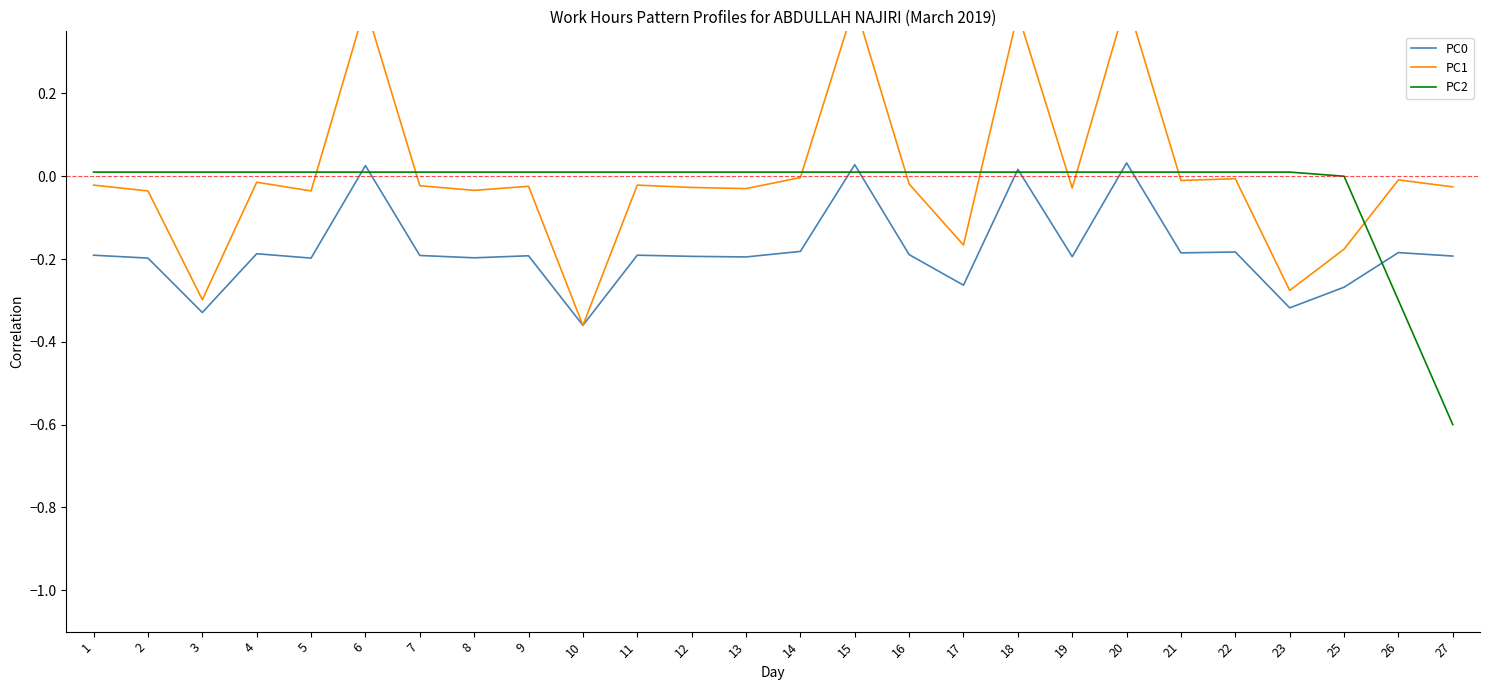

Reading left to right, list all the values displayed in this chart.

PC0: 1=-0.2	2=-0.2	3=-0.3	4=-0.2	5=-0.2	6=0.0	7=-0.2	8=-0.2	9=-0.2	10=-0.4	11=-0.2	12=-0.2	13=-0.2	14=-0.2	15=0.0	16=-0.2	17=-0.3	18=0.0	19=-0.2	20=0.0	21=-0.2	22=-0.2	23=-0.3	25=-0.3	26=-0.2	27=-0.2
PC1: 1=-0.0	2=-0.0	3=-0.3	4=-0.0	5=-0.0	6=0.4	7=-0.0	8=-0.0	9=-0.0	10=-0.4	11=-0.0	12=-0.0	13=-0.0	14=-0.0	15=0.4	16=-0.0	17=-0.2	18=0.4	19=-0.0	20=0.4	21=-0.0	22=-0.0	23=-0.3	25=-0.2	26=-0.0	27=-0.0
PC2: 1=0.0	2=0.0	3=0.0	4=0.0	5=0.0	6=0.0	7=0.0	8=0.0	9=0.0	10=0.0	11=0.0	12=0.0	13=0.0	14=0.0	15=0.0	16=0.0	17=0.0	18=0.0	19=0.0	20=0.0	21=0.0	22=0.0	23=0.0	25=-0.0	26=-0.3	27=-0.6